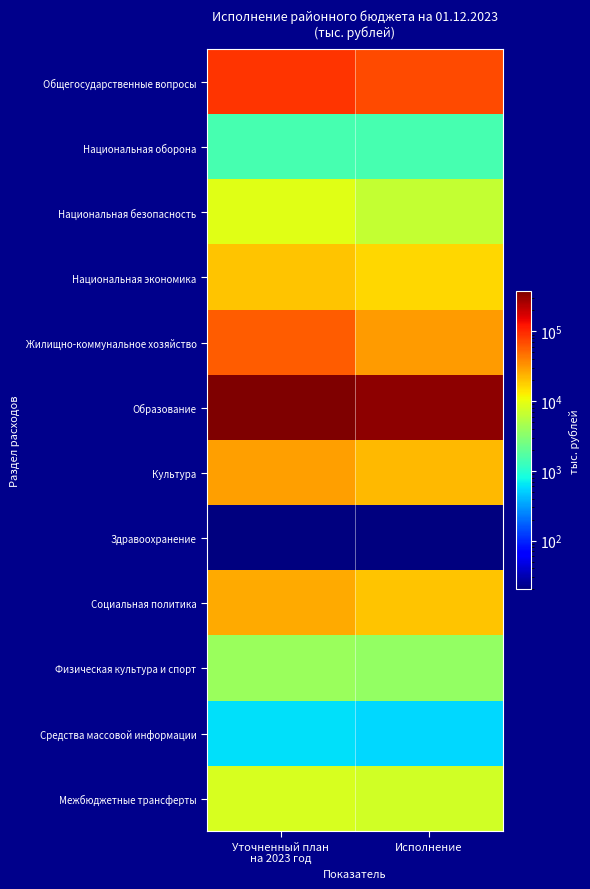

What is the difference between the highest and lowest values at Уточненный план
на 2023 год?

374038.2